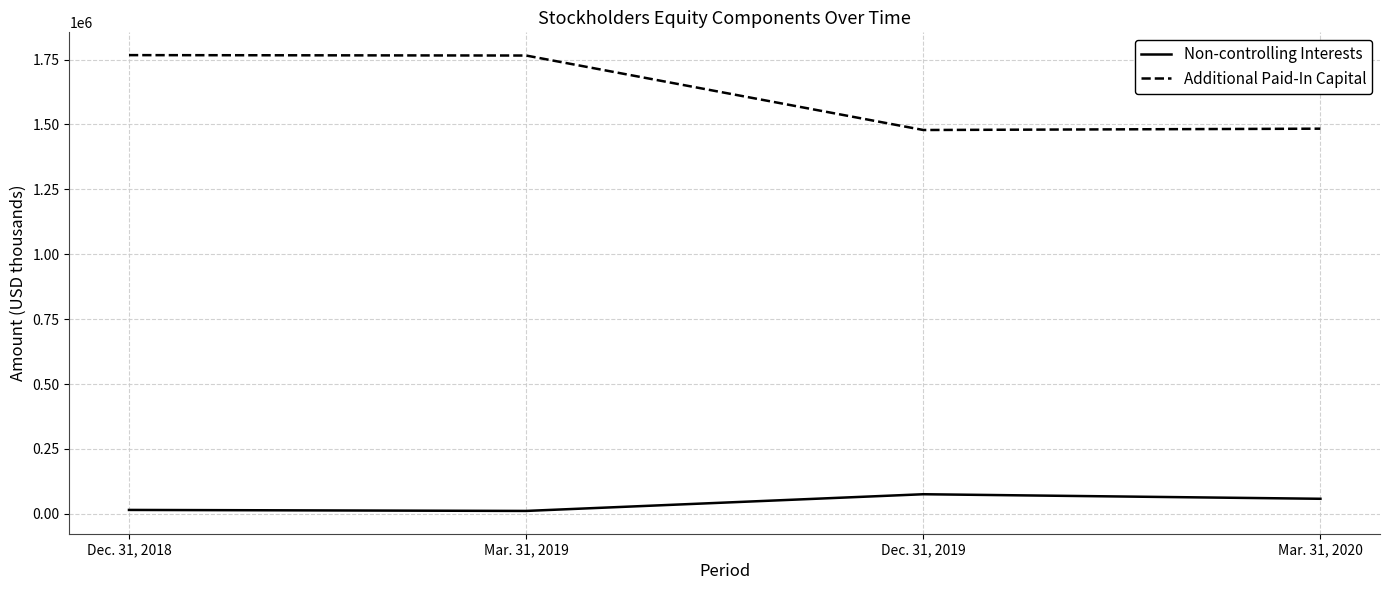

True or false: Additional Paid-In Capital and Non-controlling Interests intersect in this chart.

False